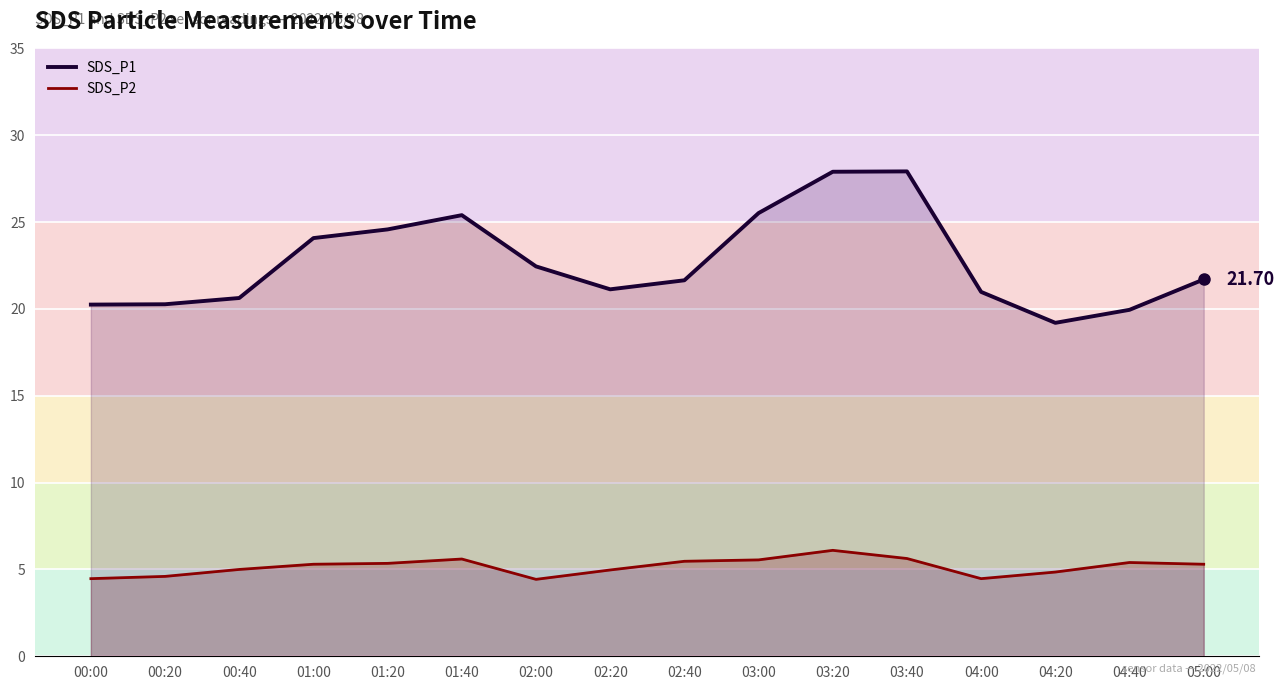

True or false: SDS_P1 and SDS_P2 cross at least once.

False